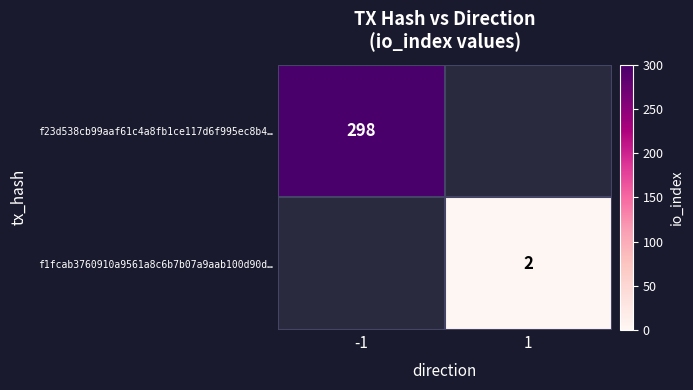

True or false: f1fcab3760910a9561a8c6b7b07a9aab100d90d… has a value of 3 at 1.

False